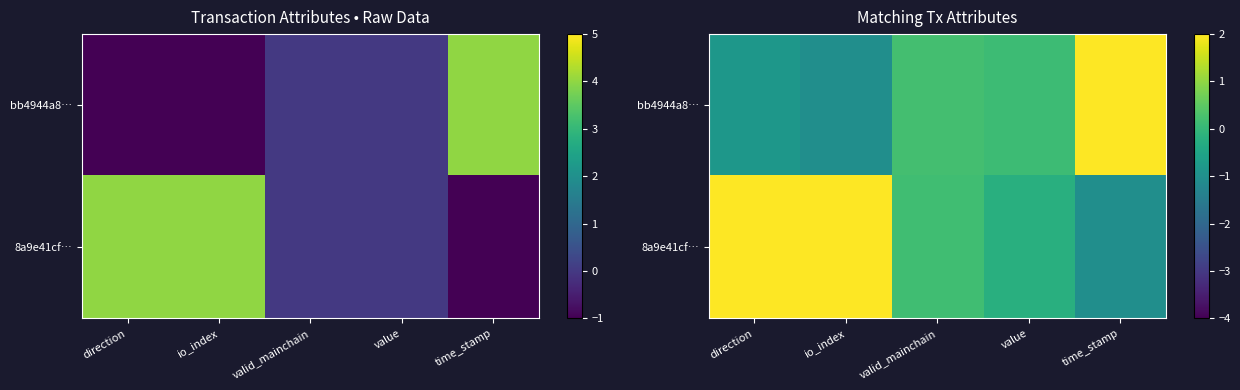

Which series has the largest total across all categories?

8a9e41cf…